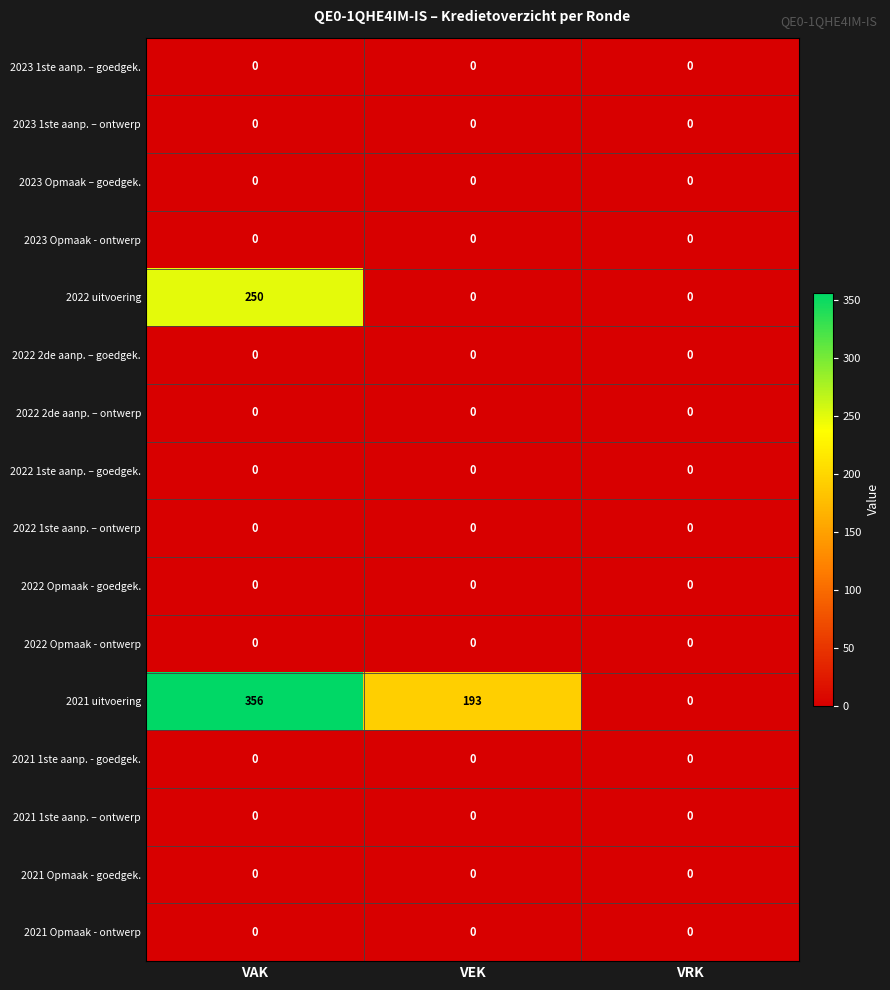

What is the greatest value displayed?

356